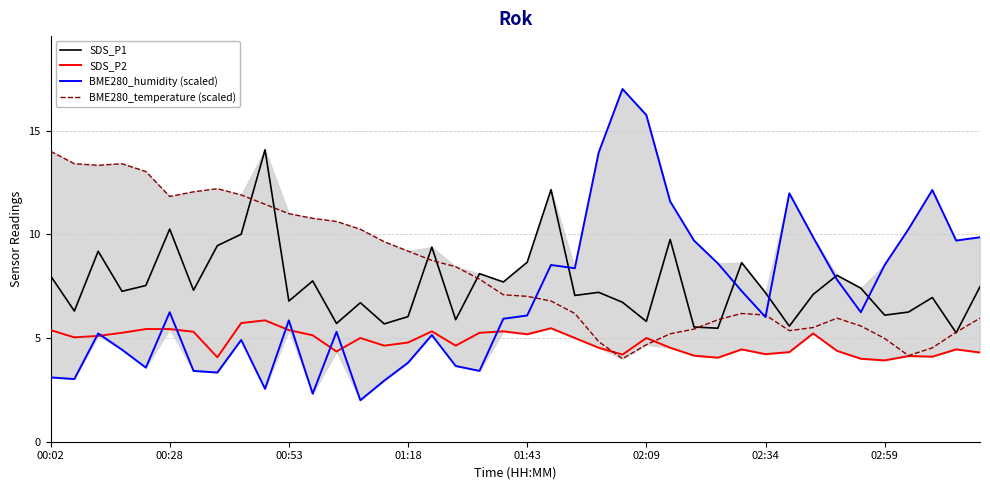

At which label does BME280_humidity (scaled) reach its minimum?

13